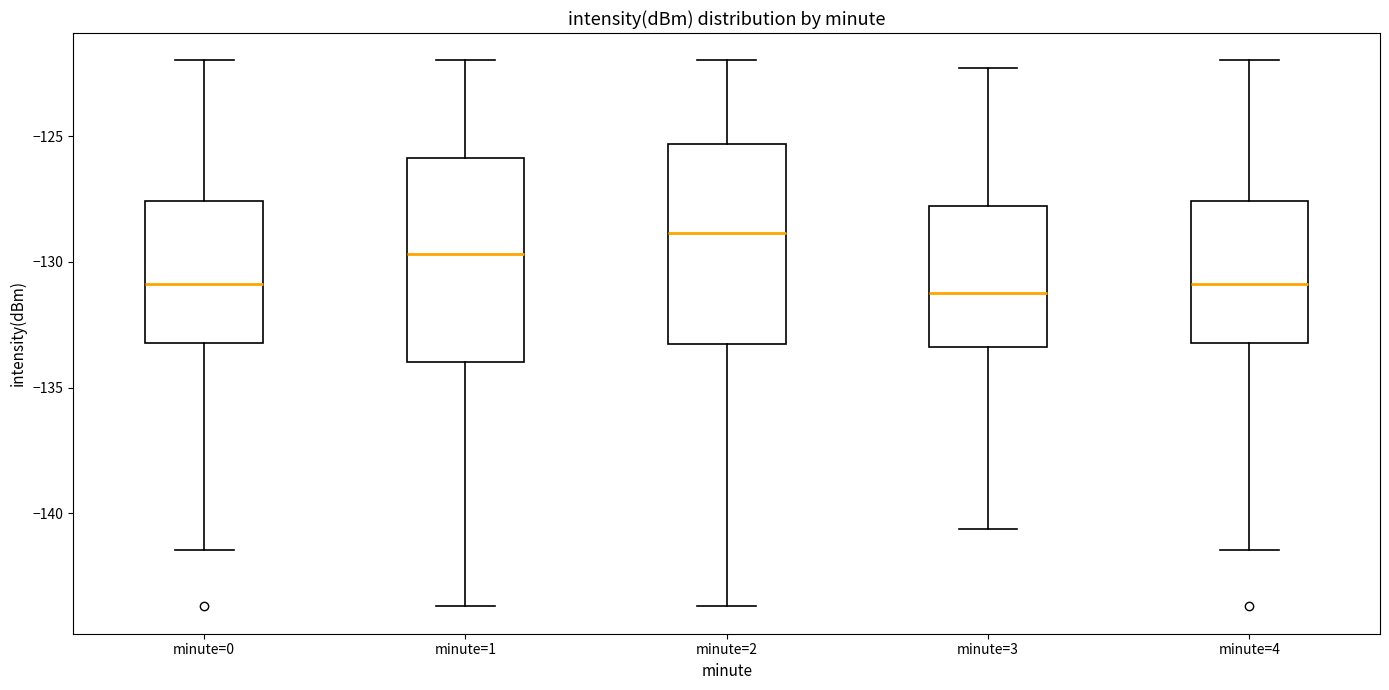

Where is the lower edge of the box for minute=2 on the y-axis? The values are not printed on the chart, so give them approximately, as read against the axis.

-133.5